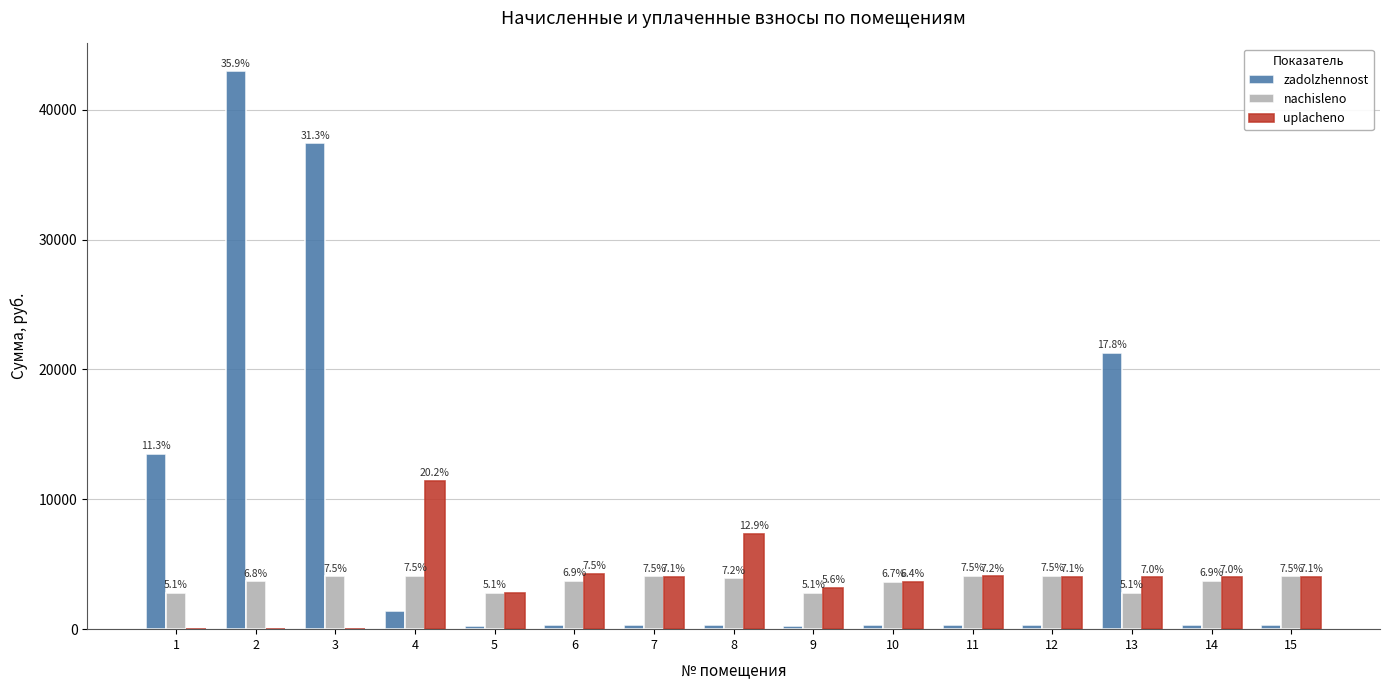

What are all the series names shown in the legend?

zadolzhennost, nachisleno, uplacheno